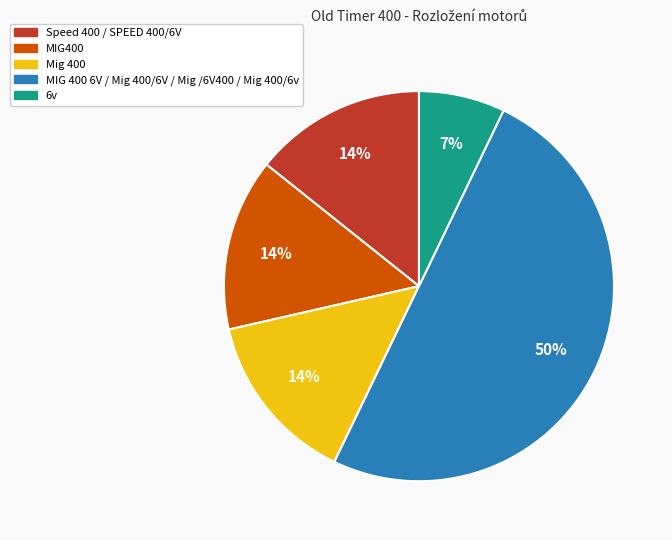

To the nearest percent, what is the average slice percentage?

20%